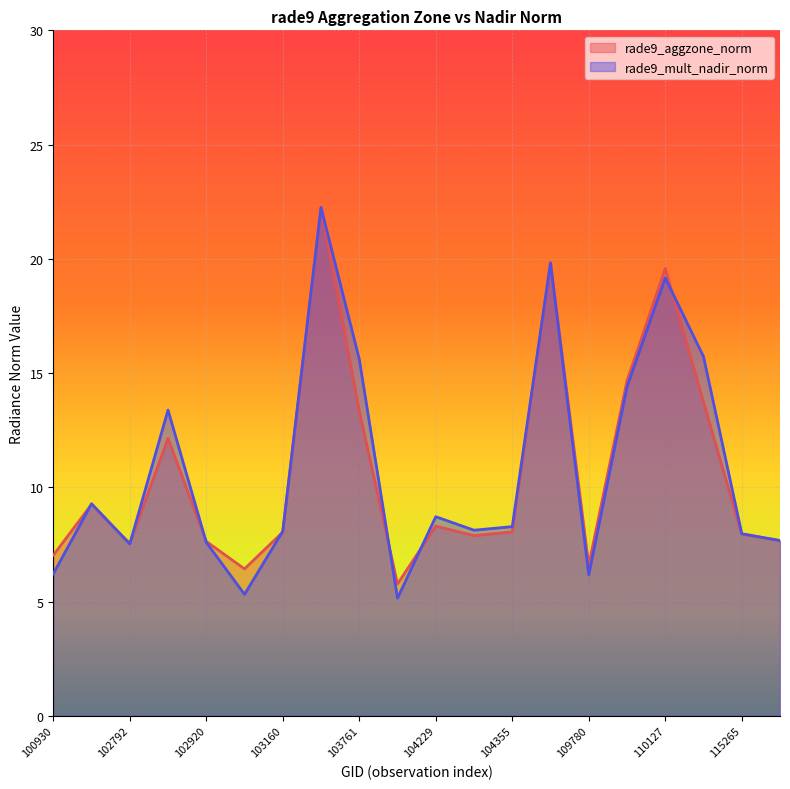

Where is the first local minimum for rade9_mult_nadir_norm?

102792